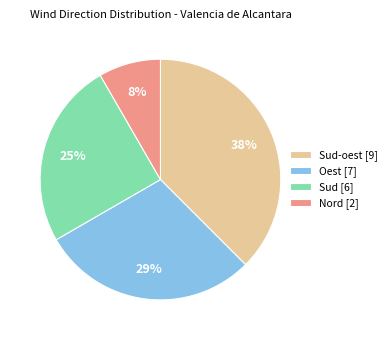

Is it true that Oest [7] is 36% of the pie?

False